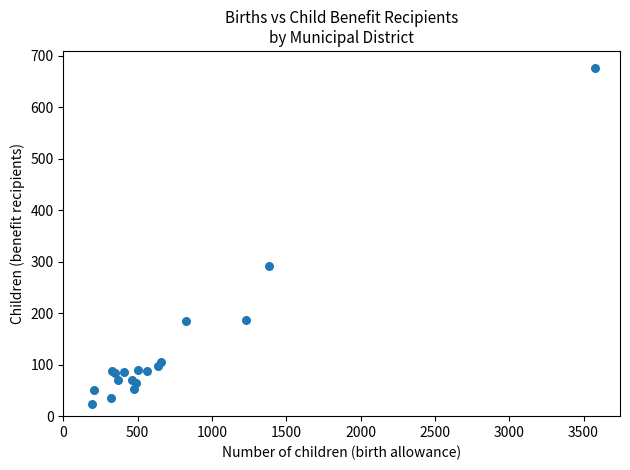

What Y value in the scatter plot is closest to 350?

291